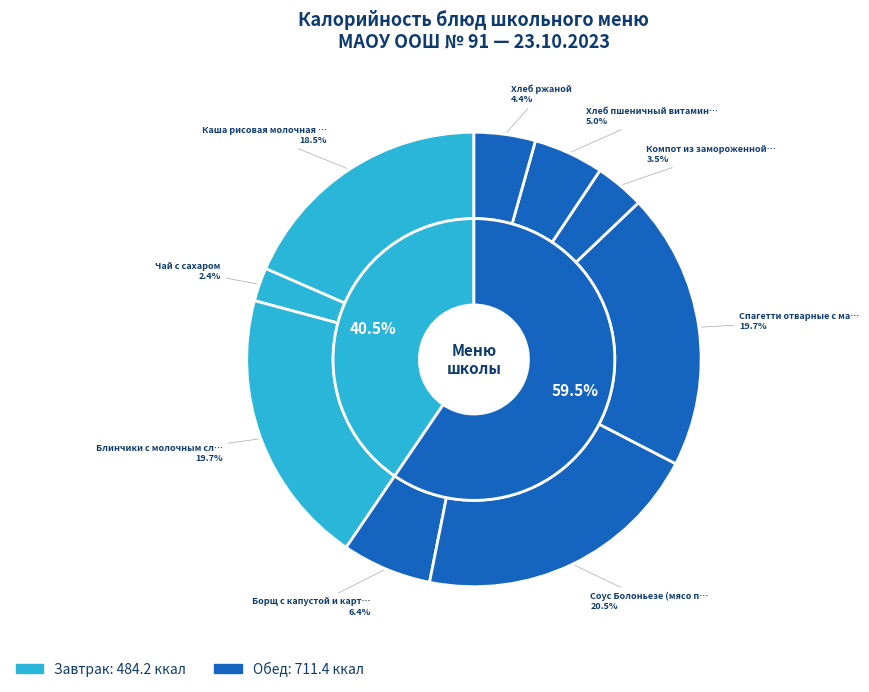

Is the sum of Хлеб ржаной and Спагетти отварные с маслом greater than half?

No